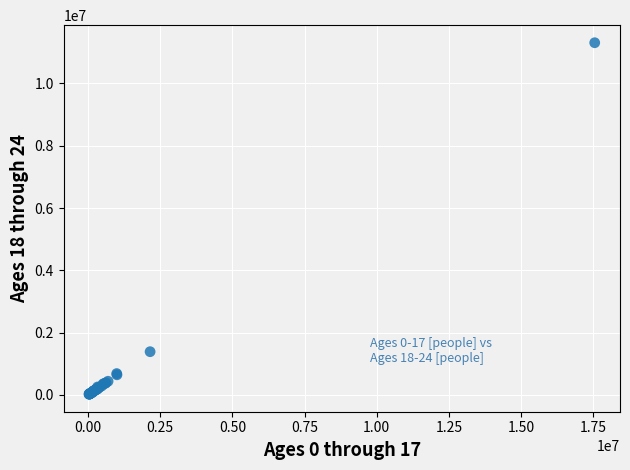

What Y value in the scatter plot is closest to 5665900?

1389400